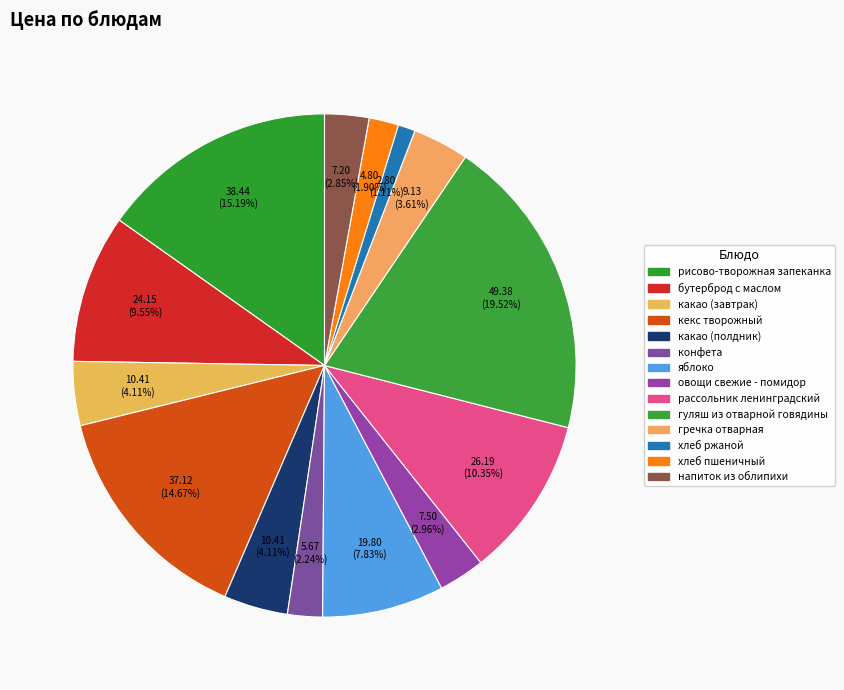

Count the number of slices in the pie.

14